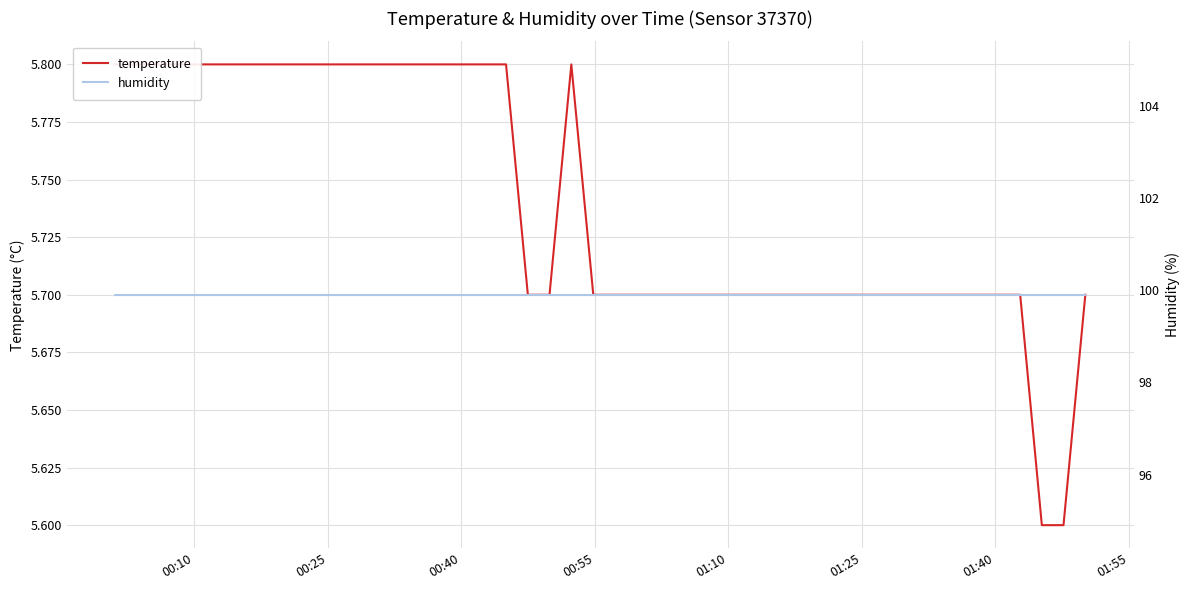

How many categories are shown in the chart?

40